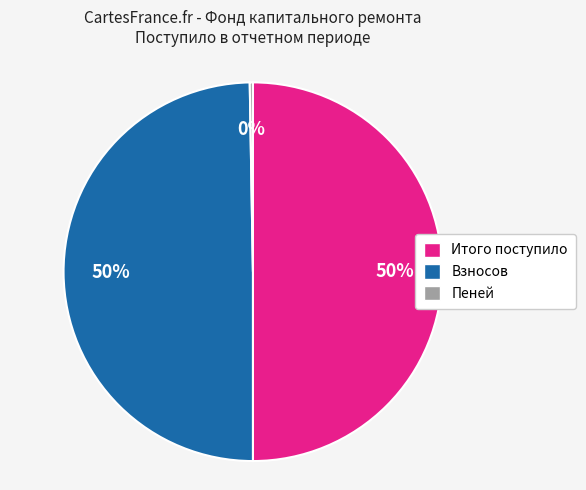

Is it true that Взносов is 50% of the pie?

True